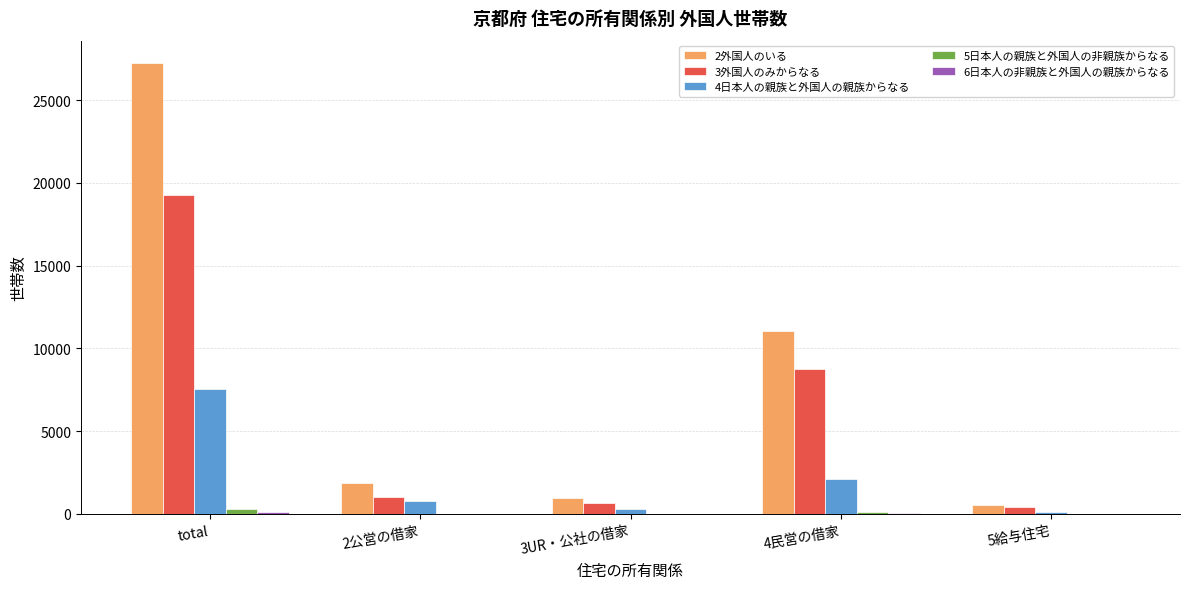

Which category has the highest value in the 4日本人の親族と外国人の親族からなる series?

total